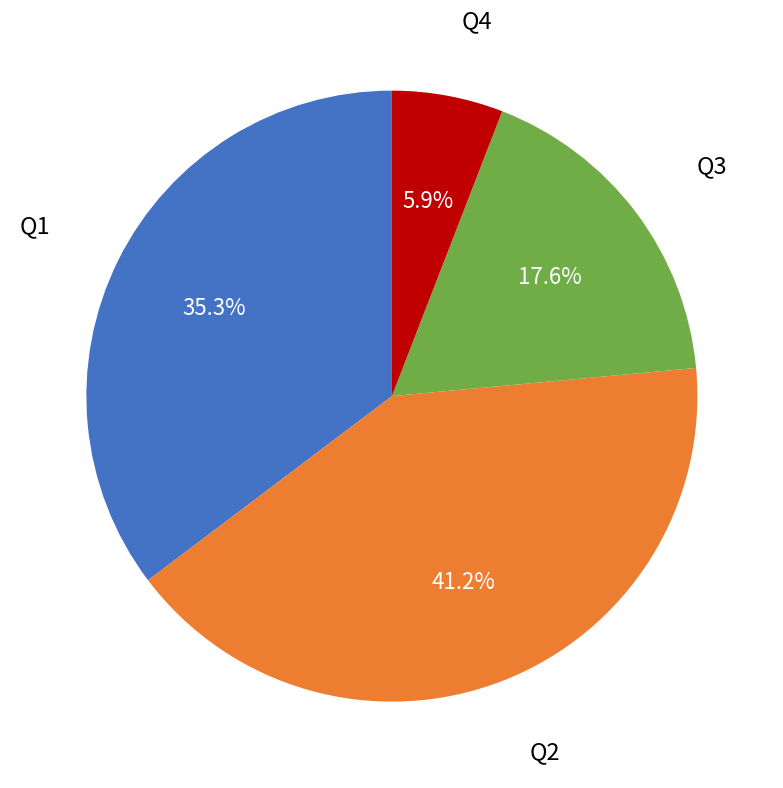

Is there a majority slice in this chart?

No